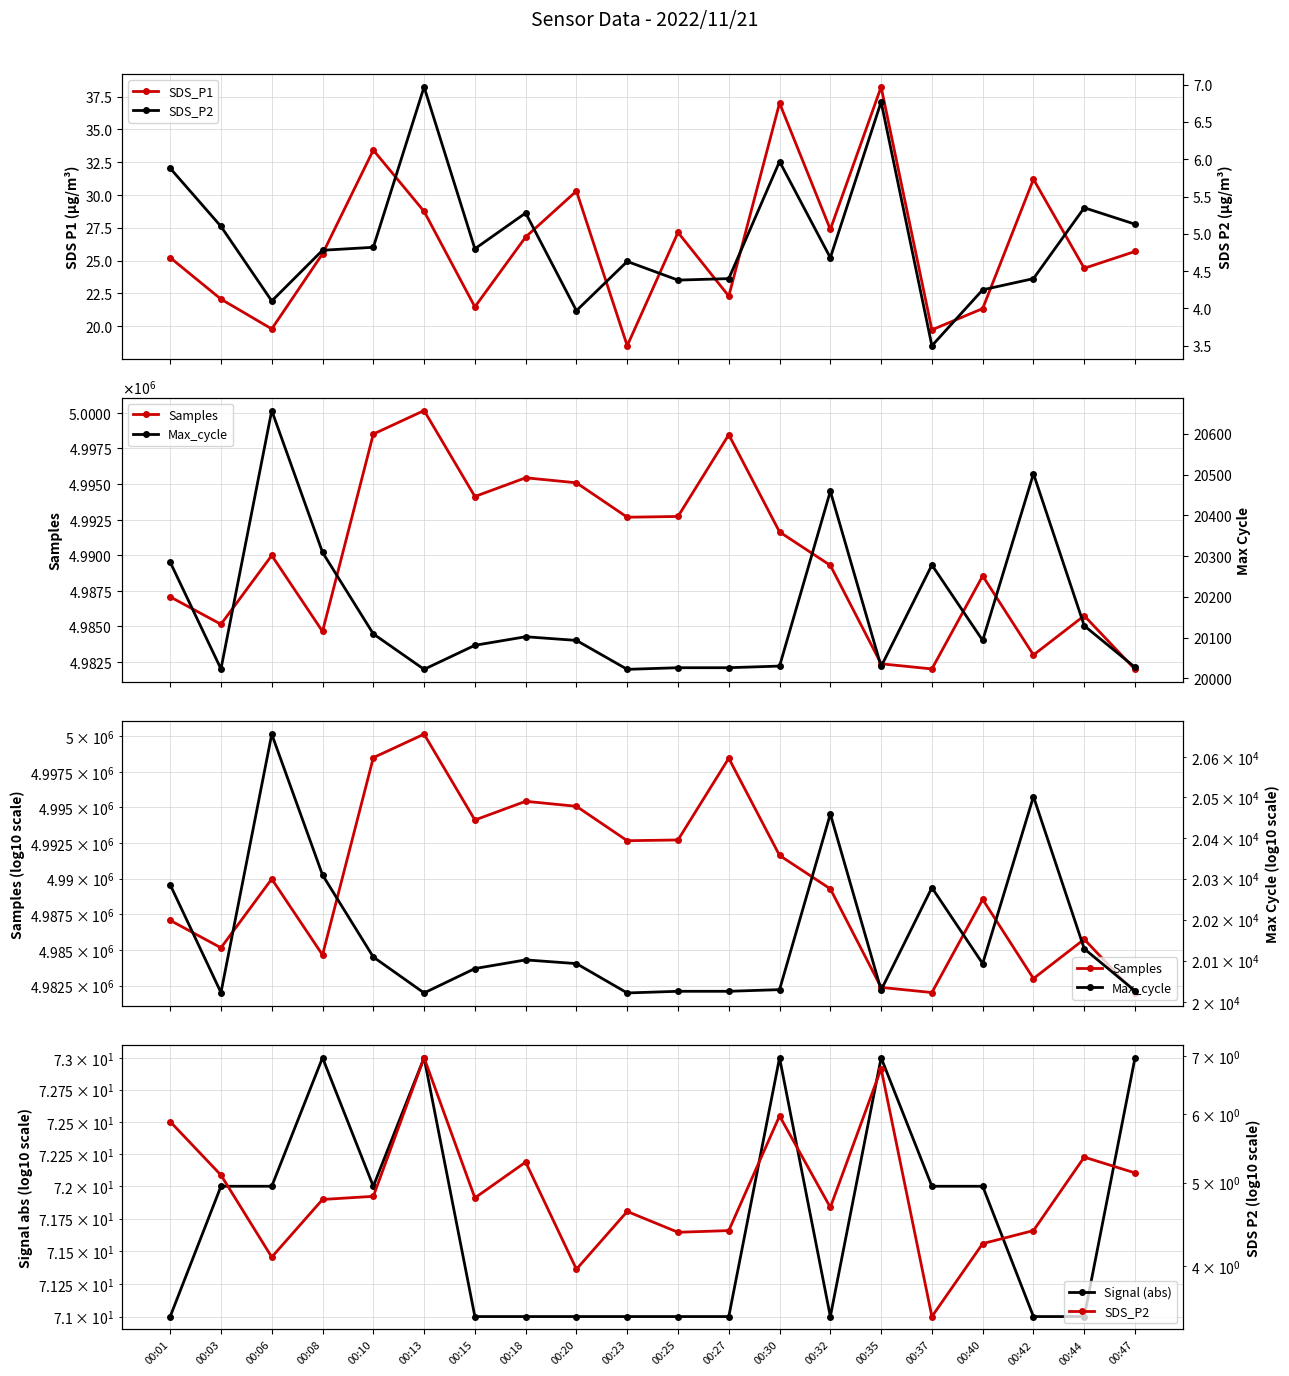

The Signal (abs) series shows 72.0 at 00:10. True or false?

True